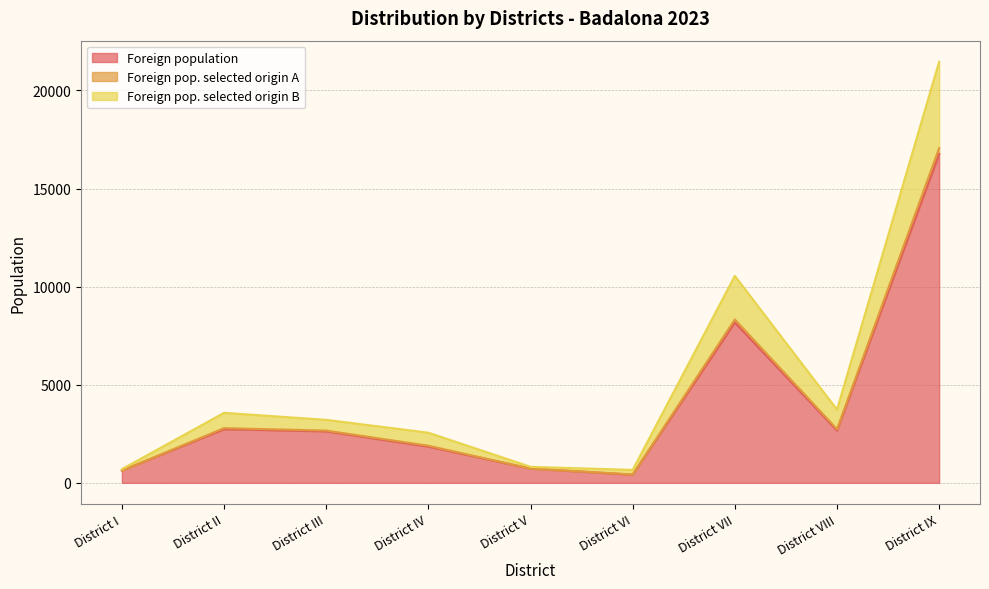

True or false: Foreign pop. selected origin B and Foreign pop. selected origin A intersect in this chart.

False